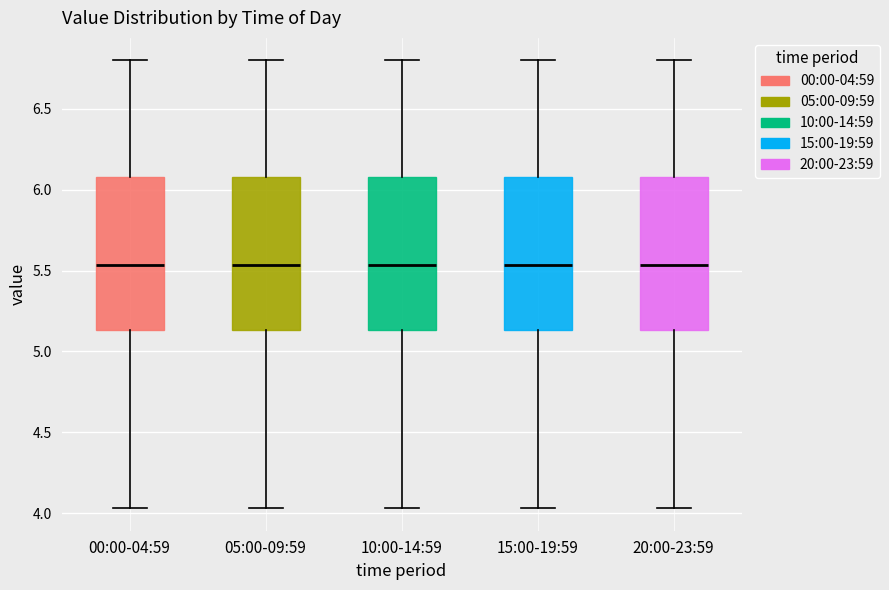

Reading left to right, transcribe this box plot: for each box, give where its median line is, the range the box spans, and where its two whiskers end, as read against the y-axis. The values are not printed on the chart, so give them approximately, as read against the axis.

00:00-04:59: median 5.55, box 5.15 to 6.10, whiskers 4.05 to 6.80
05:00-09:59: median 5.55, box 5.15 to 6.10, whiskers 4.05 to 6.80
10:00-14:59: median 5.55, box 5.15 to 6.10, whiskers 4.05 to 6.80
15:00-19:59: median 5.55, box 5.15 to 6.10, whiskers 4.05 to 6.80
20:00-23:59: median 5.55, box 5.15 to 6.10, whiskers 4.05 to 6.80